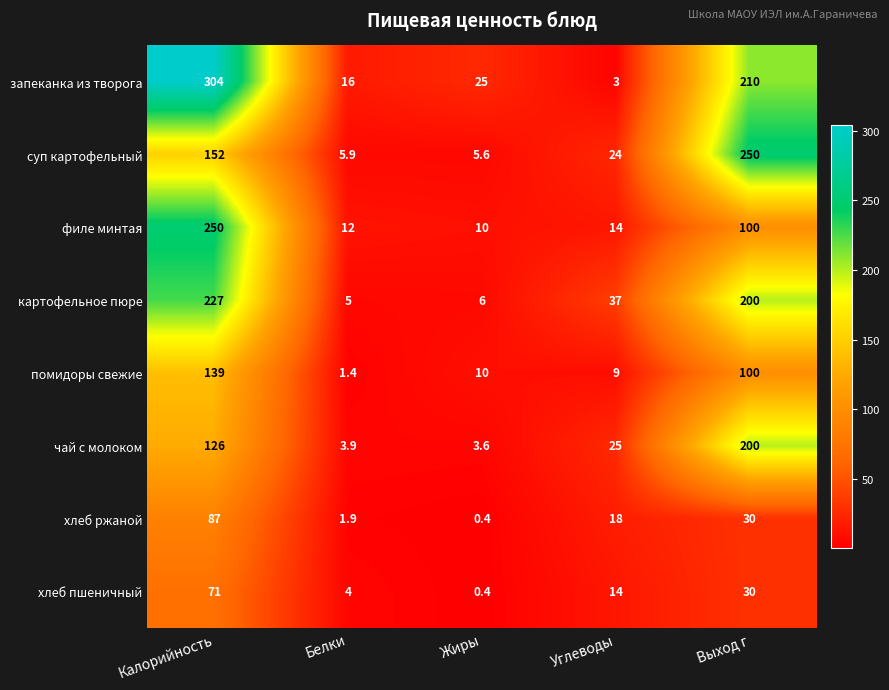

How many values in the запеканка из творога series are below 25?

2